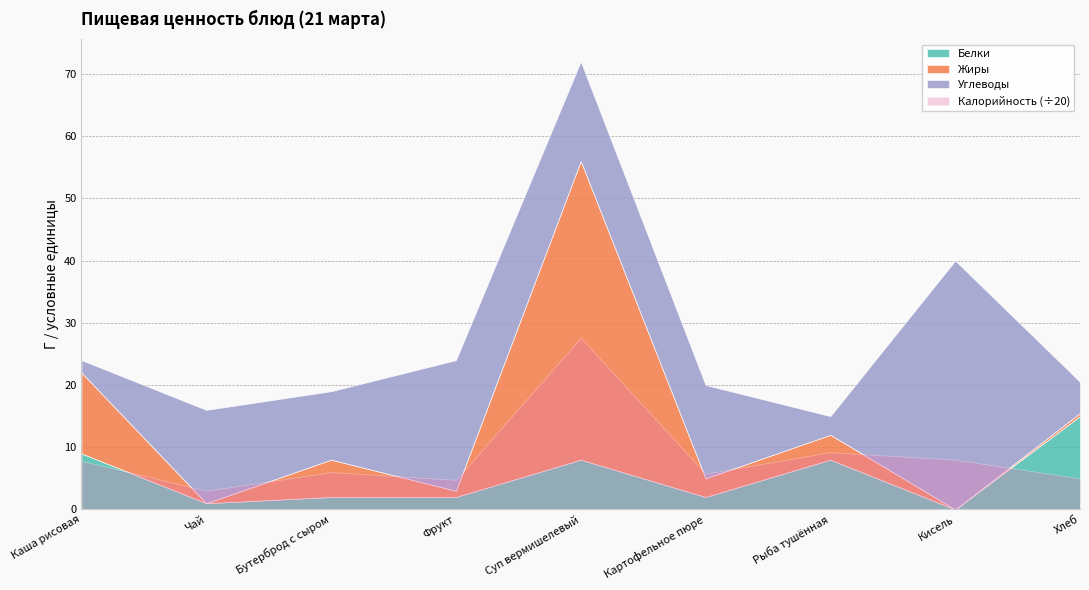

What are all the series names shown in the legend?

Белки, Жиры, Углеводы, Калорийность